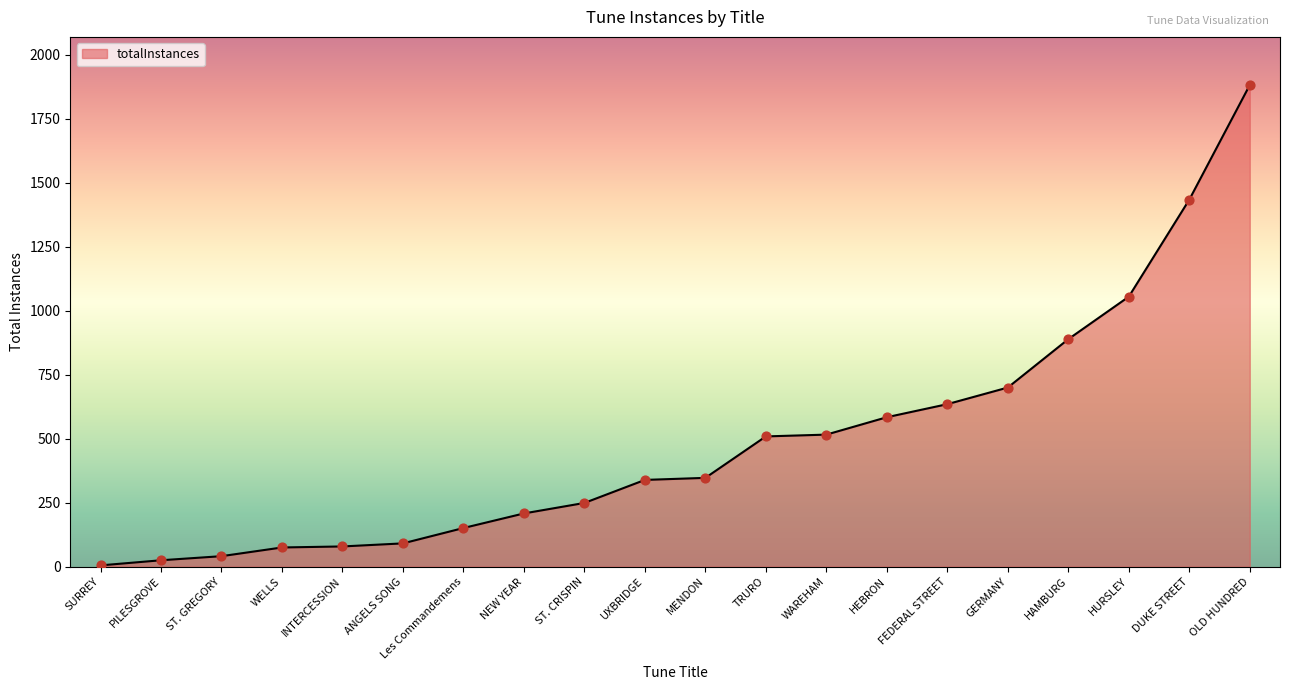

What is the change in value from SURREY to FEDERAL STREET?

+630